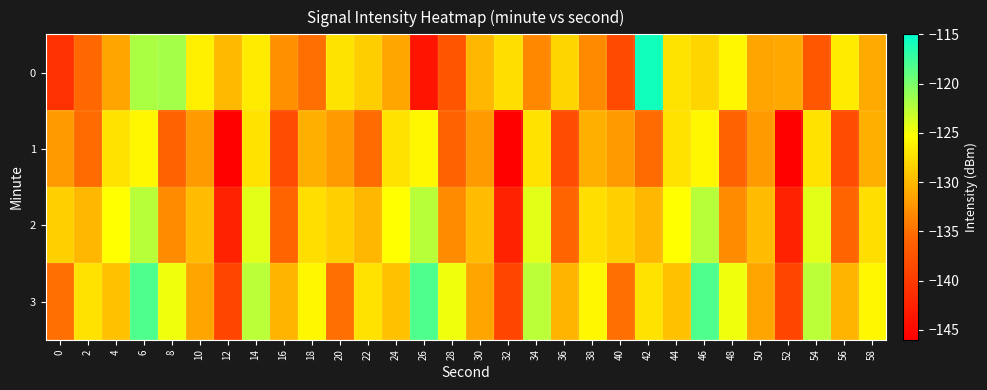

How many series are shown in this chart?

4